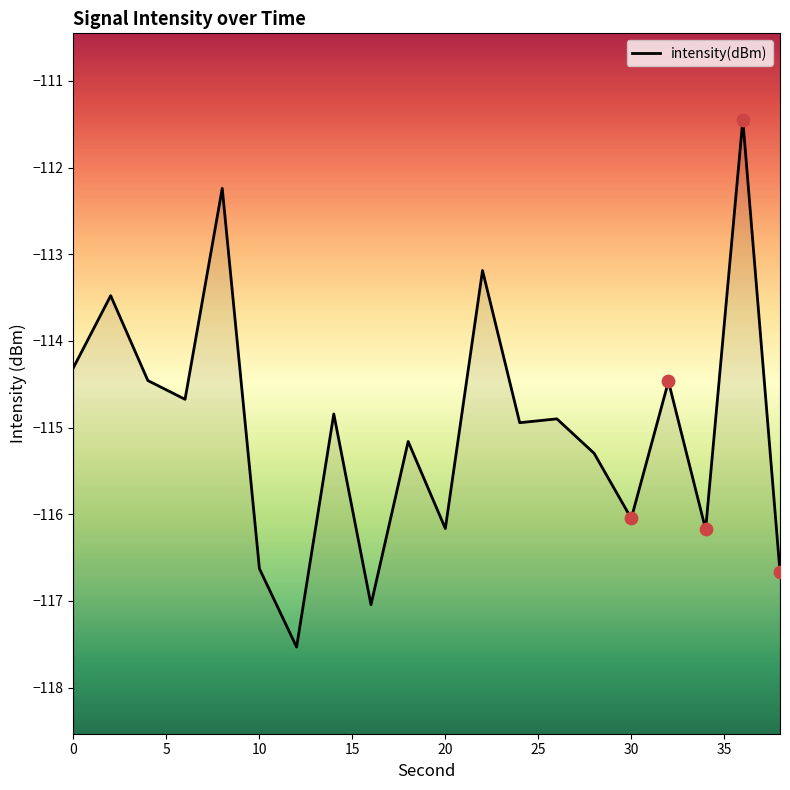

Which has a higher value, 36 or 28?

36